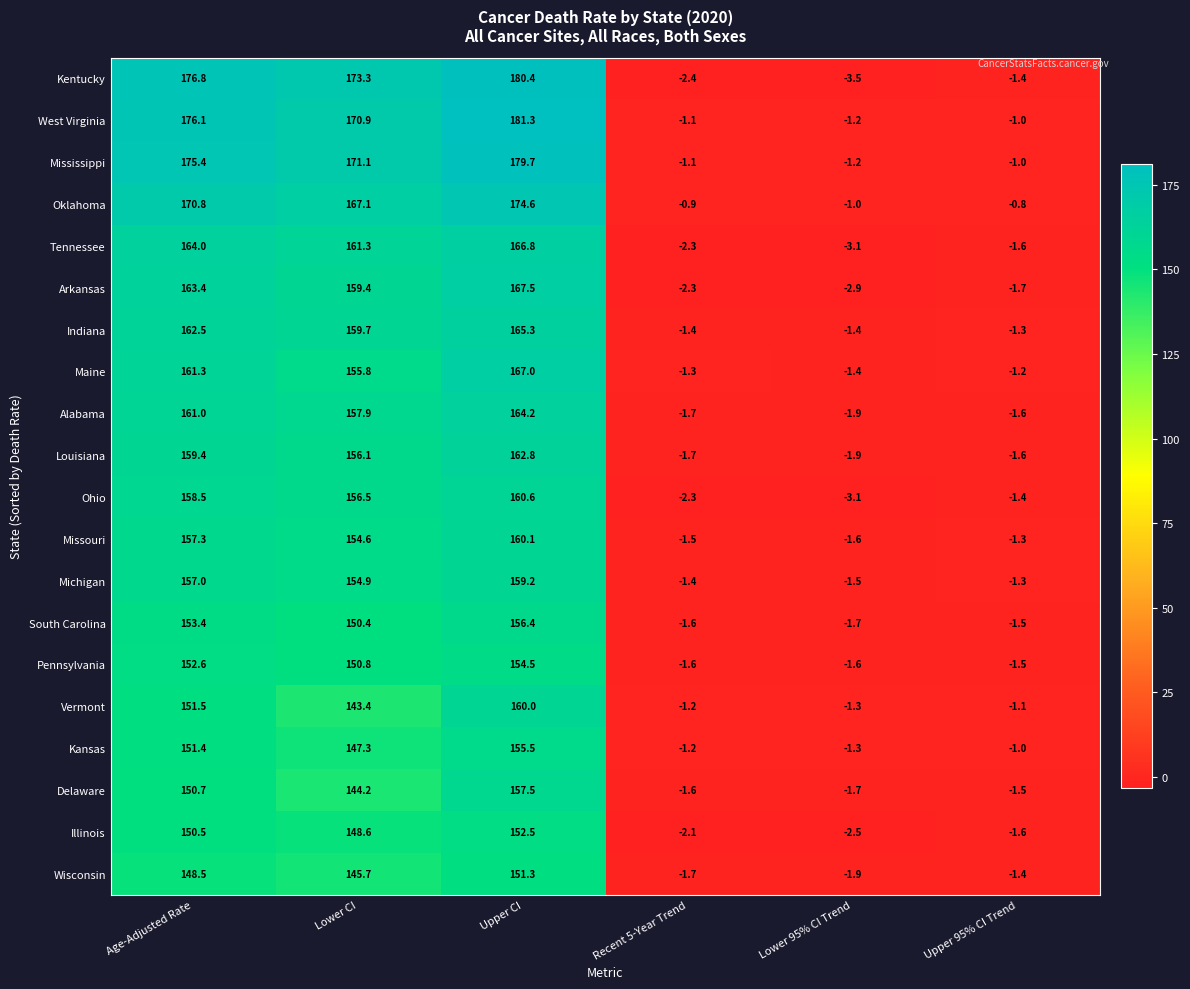

What is the average value of the Maine series?

80.0